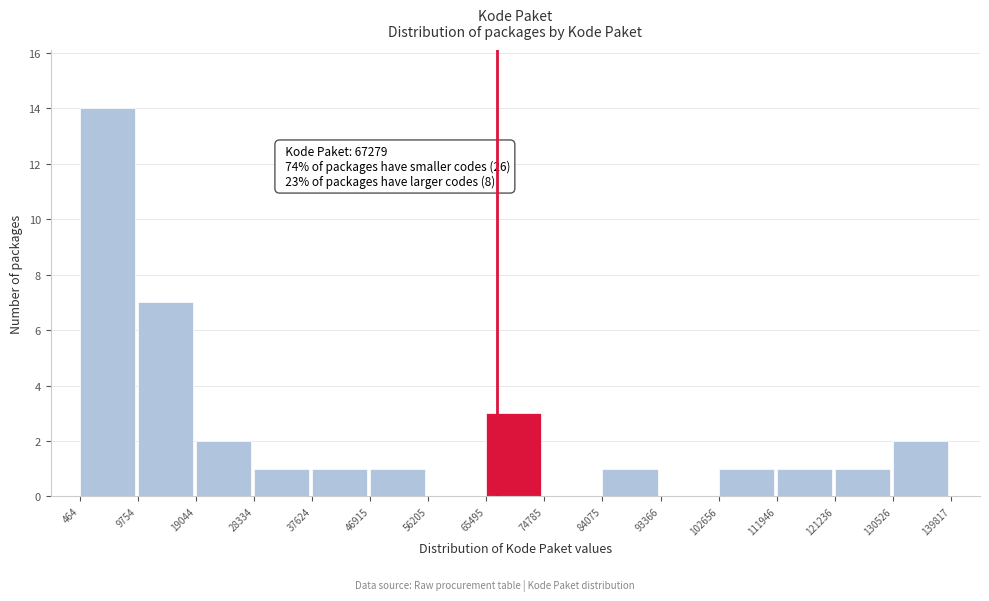

Which range on the x-axis has the tallest bar?

464 to 9754